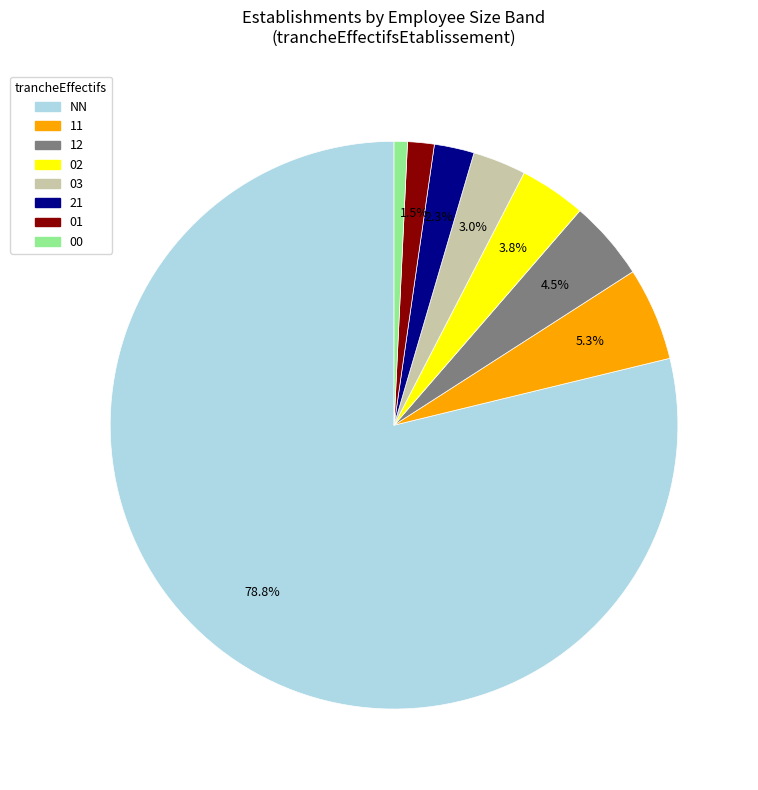

Which has a higher value, 12 or 03?

12